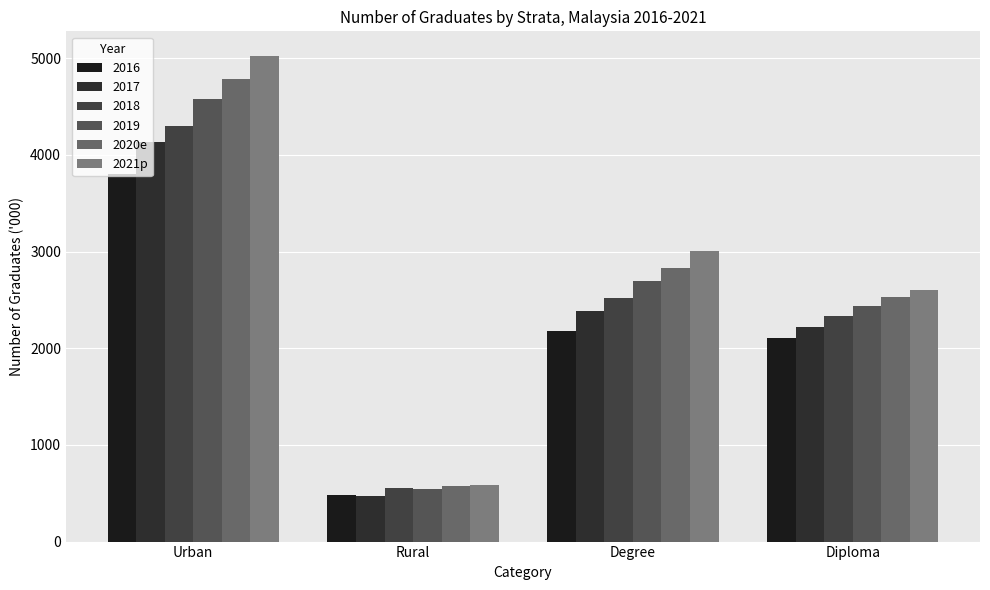

Rank the categories by 2020e value from lowest to highest.

Rural, Diploma, Degree, Urban